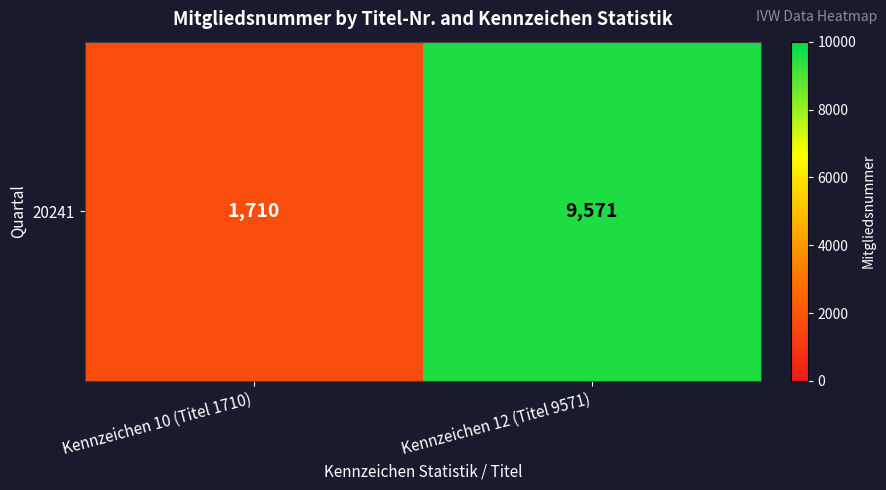

What is the smallest value displayed?

1710